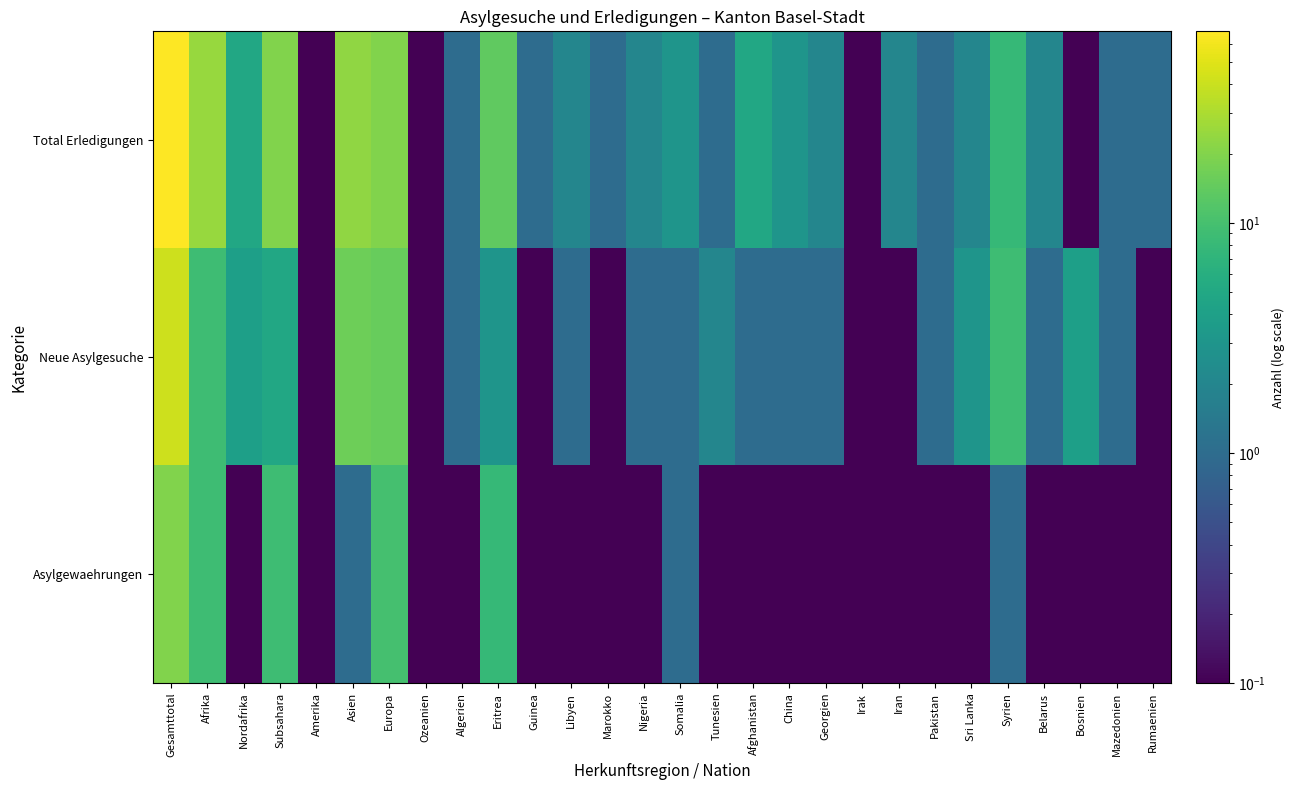

Which series has the largest total across all categories?

Total Erledigungen